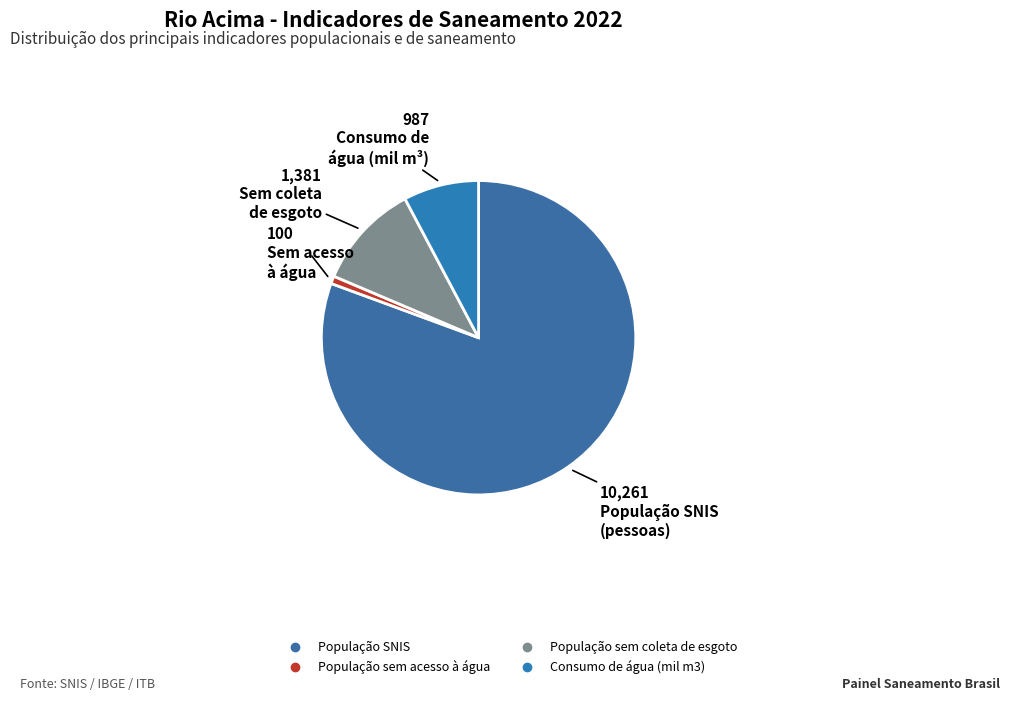

How many segments does this pie chart have?

4